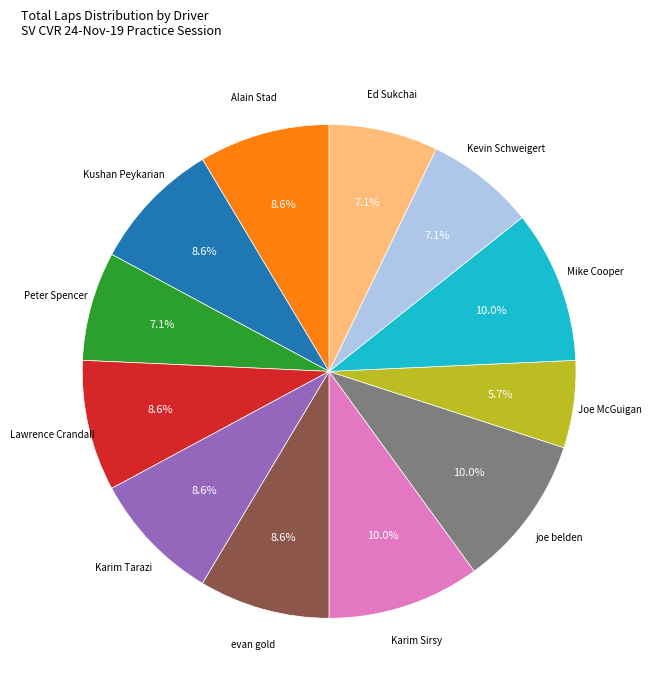

How many slices are in this pie chart?

12